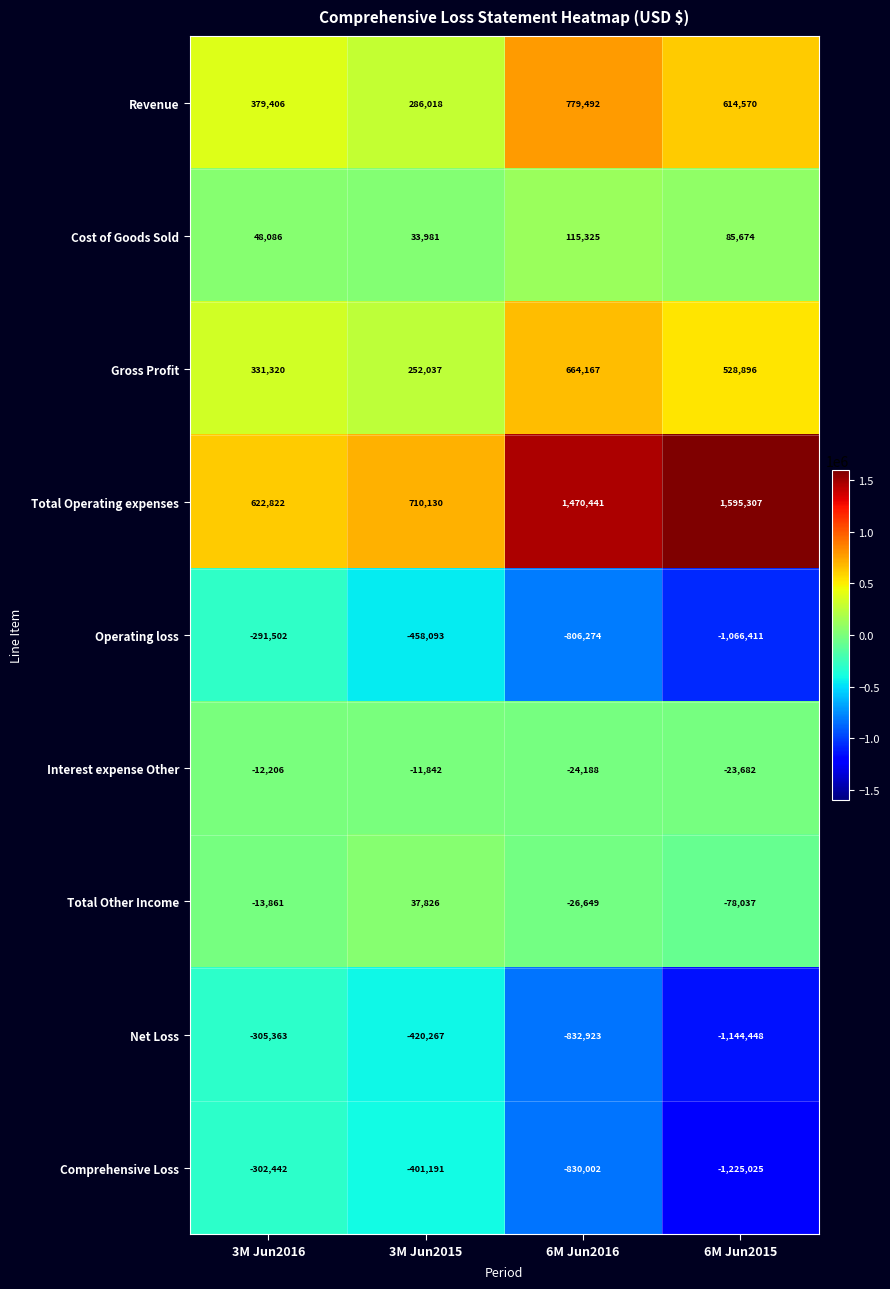

Which series changed the most between 3M Jun2015 and 6M Jun2016?

Total Operating expenses